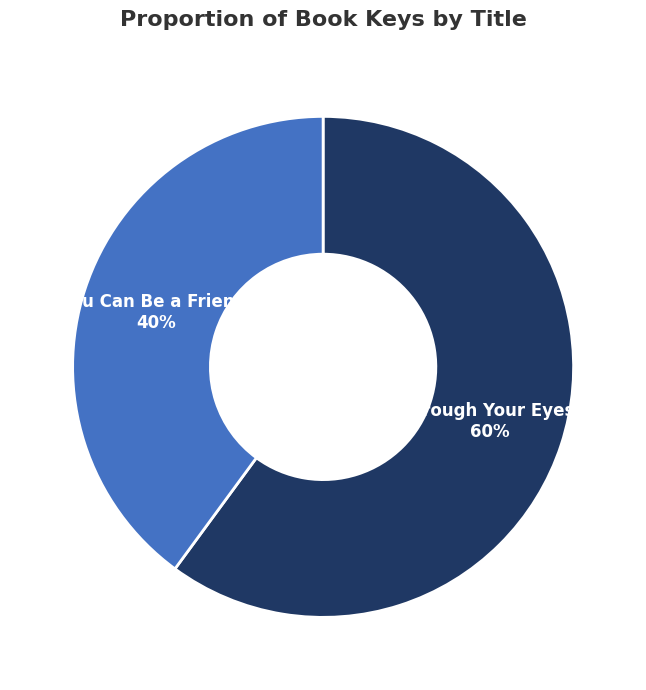

To the nearest percent, what is the difference between the largest and smallest slice percentages?

20%